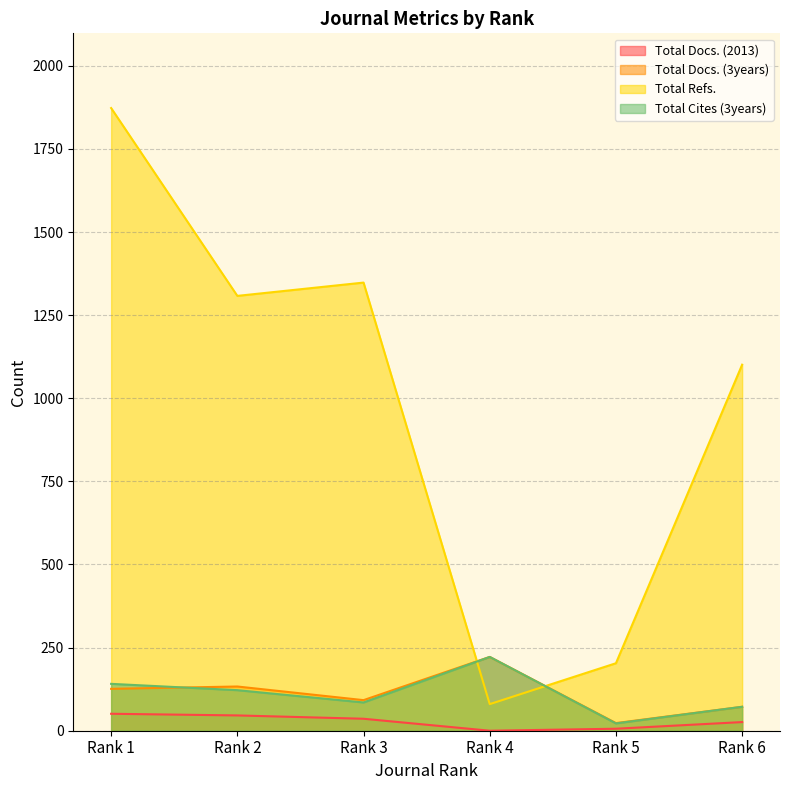

True or false: Total Docs. (3years) has more than 0 points higher than both neighbors.

True